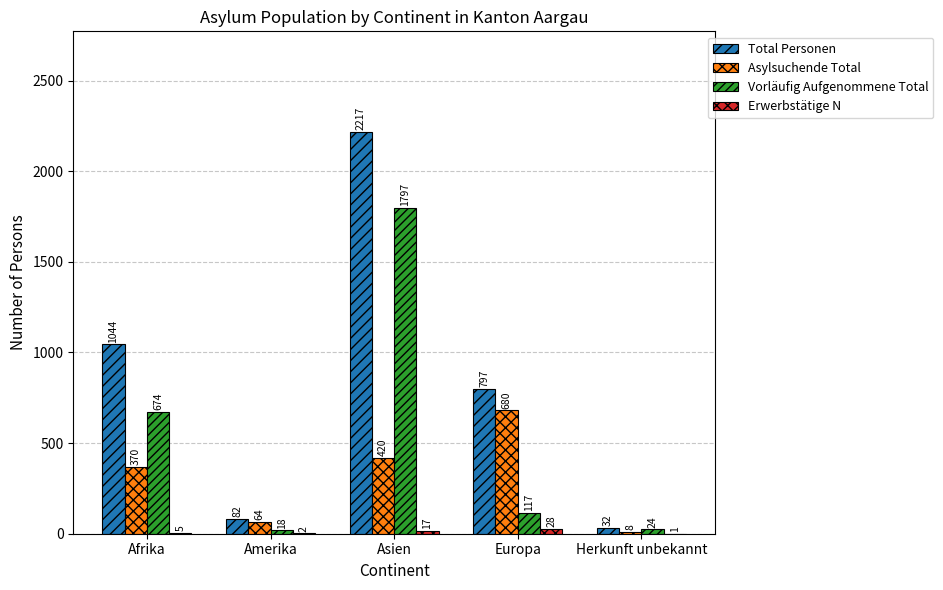

Which series changed the most between Afrika and Asien?

Total Personen